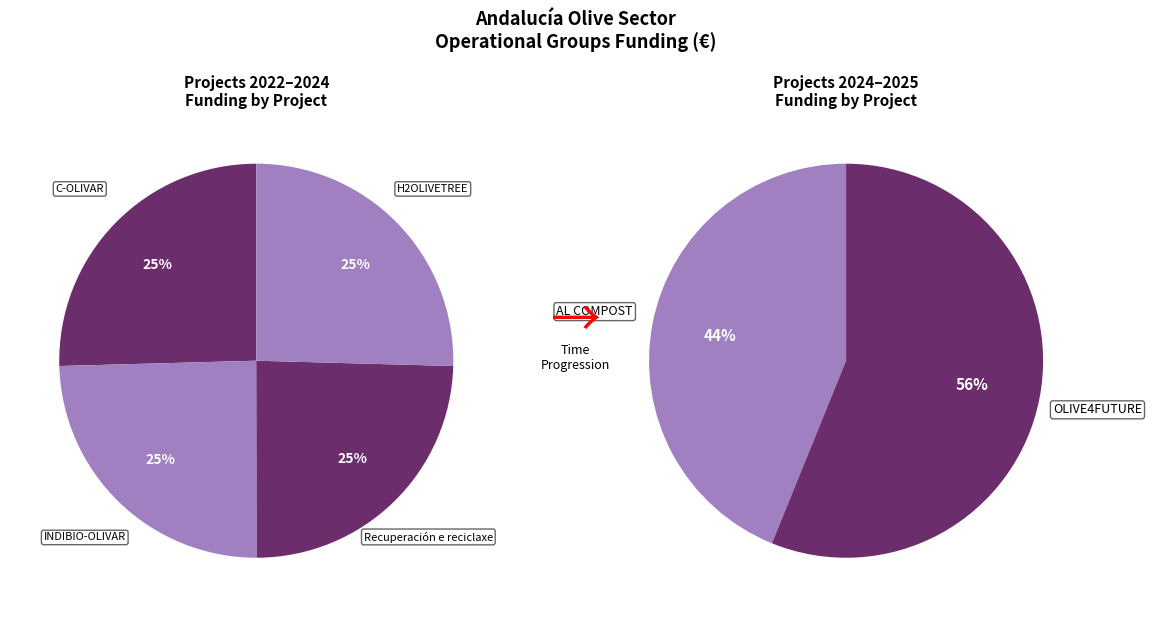

Is the sum of AL COMPOST and H2OLIVETREE greater than half?

No